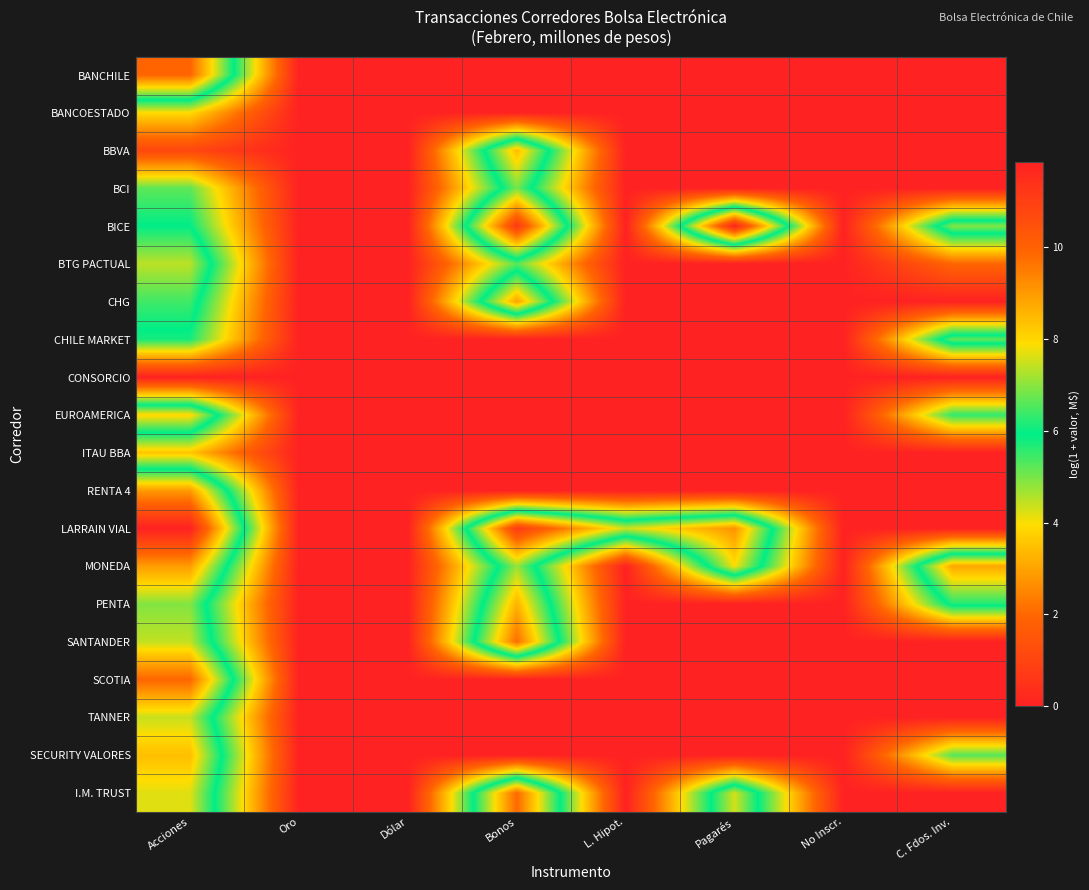

Rank the series by their maximum value, from highest to lowest.

LARRAIN VIAL, BICE, BANCHILE, SCOTIA, I.M. TRUST, SANTANDER, RENTA 4, MONEDA, CHG, PENTA, BBVA, SECURITY VALORES, EUROAMERICA, TANNER, BTG PACTUAL, BCI, CHILE MARKET, BANCOESTADO, ITAU BBA, CONSORCIO